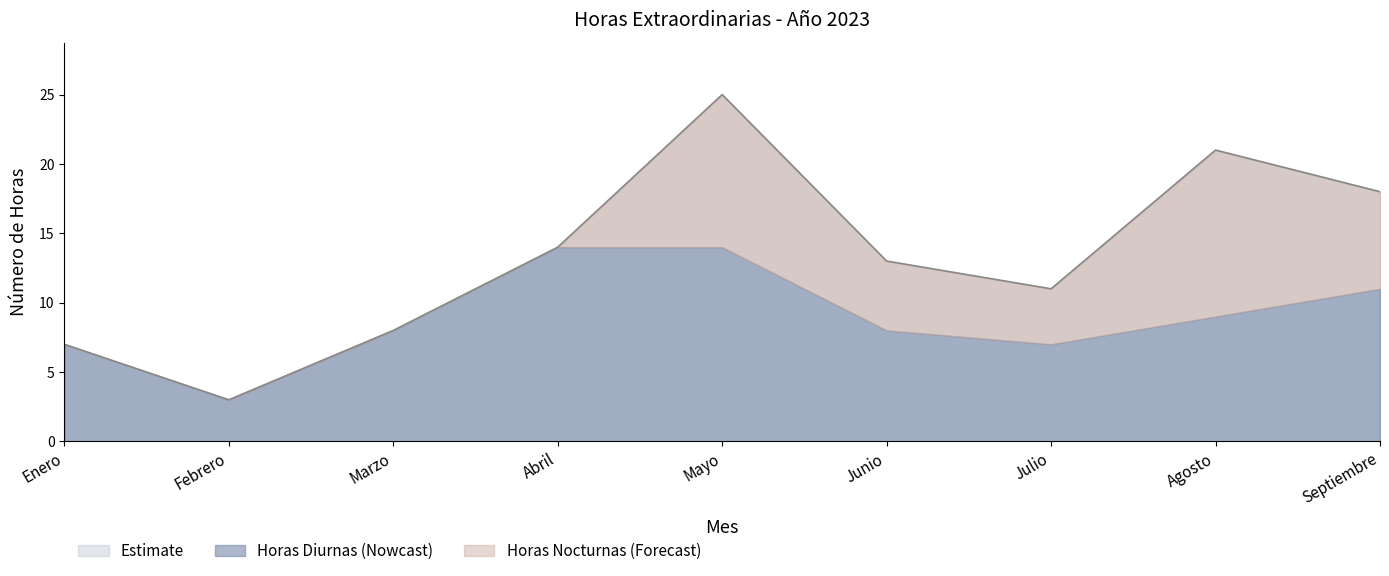

Which series has the largest total across all categories?

Horas Diurnas